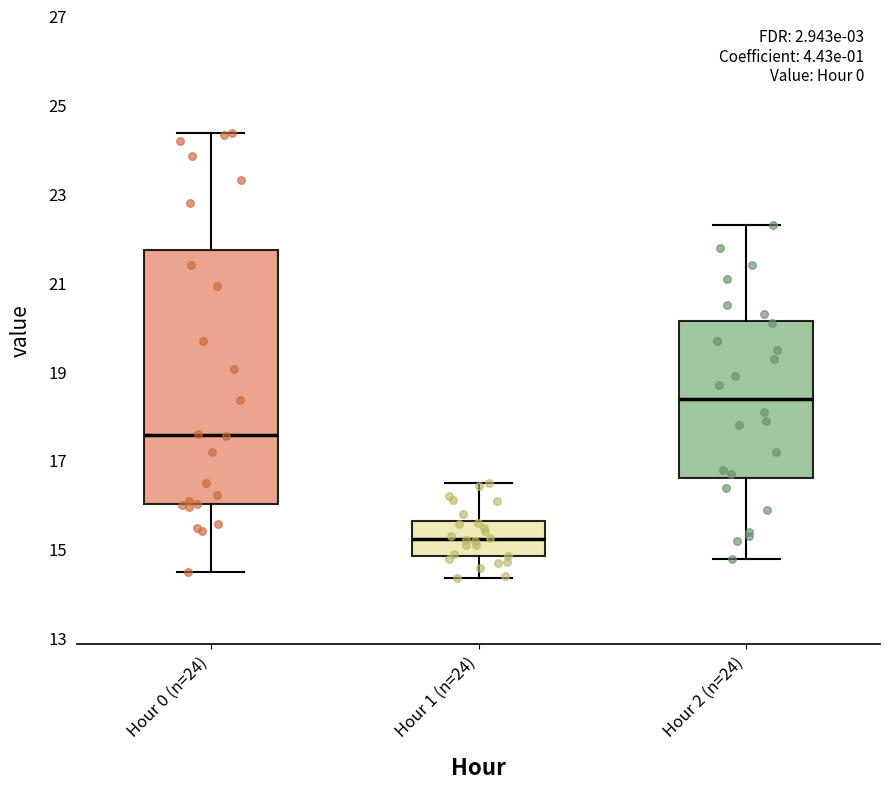

Reading left to right, transcribe this box plot: for each box, give where its median line is, the range the box spans, and where its two whiskers end, as read against the y-axis. The values are not printed on the chart, so give them approximately, as read against the axis.

Hour 0 (n=24): median 17.6, box 16.0 to 21.8, whiskers 14.6 to 24.4
Hour 1 (n=24): median 15.2, box 14.8 to 15.6, whiskers 14.4 to 16.6
Hour 2 (n=24): median 18.4, box 16.6 to 20.2, whiskers 14.8 to 22.4